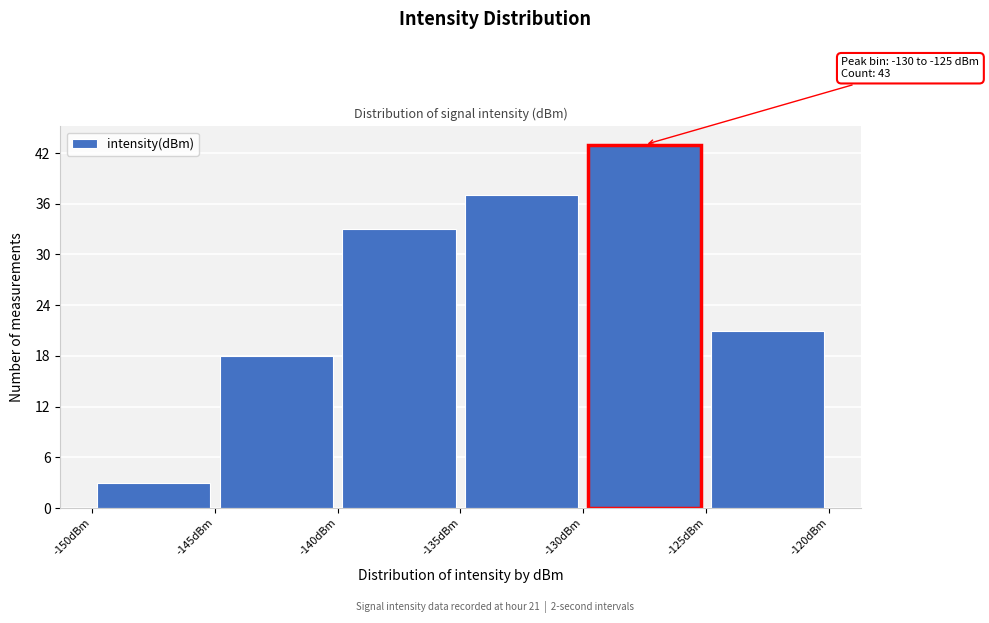

Over which range of the x-axis is the bar tallest?

-130 to -125